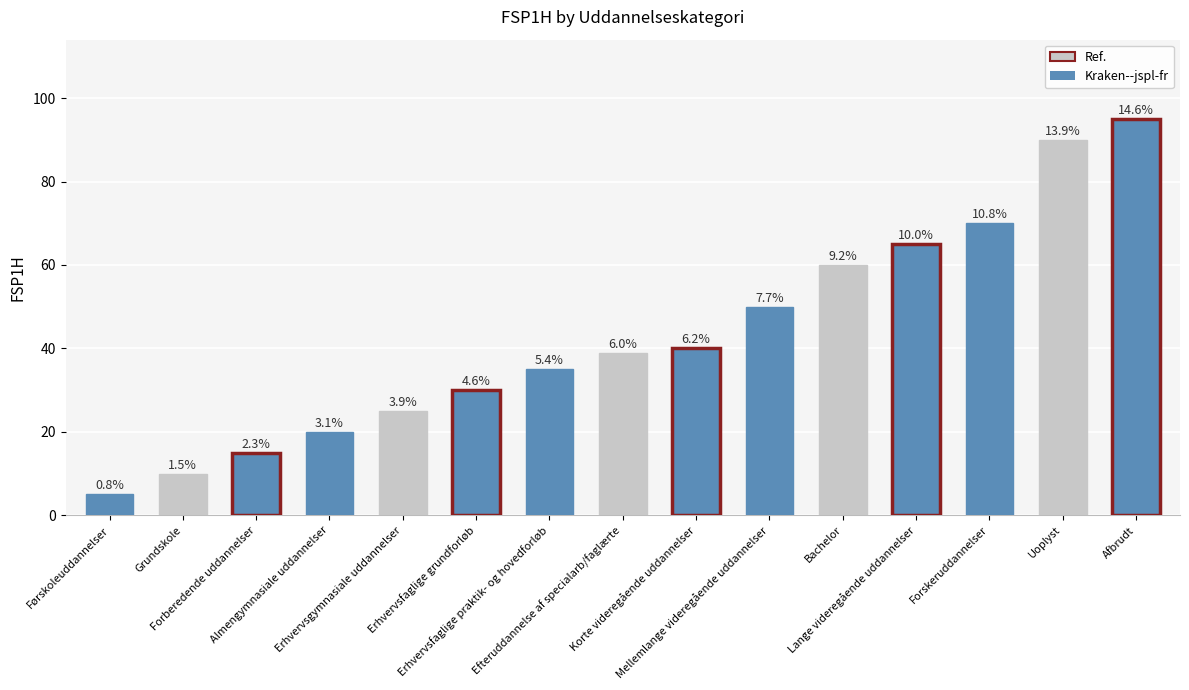

Is it true that the value at Førskoleuddannelser is 9?

False